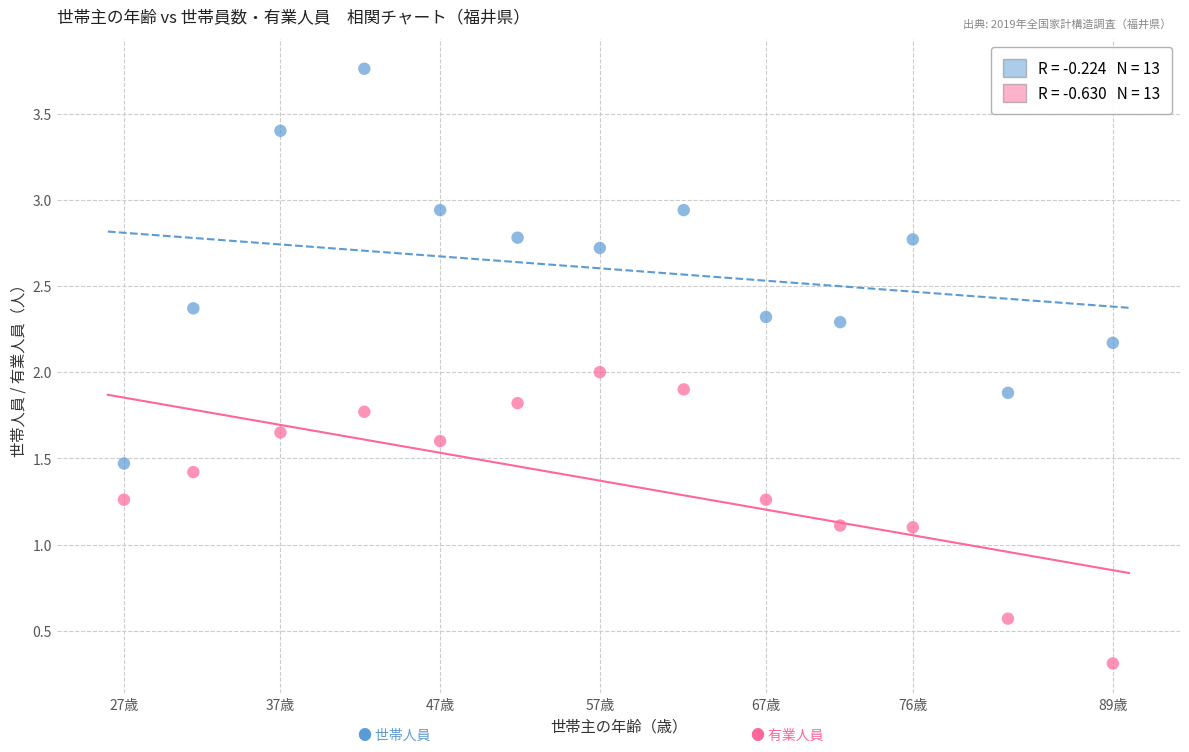

Across all data points, what is the range of X values (max minus min)?

61.3